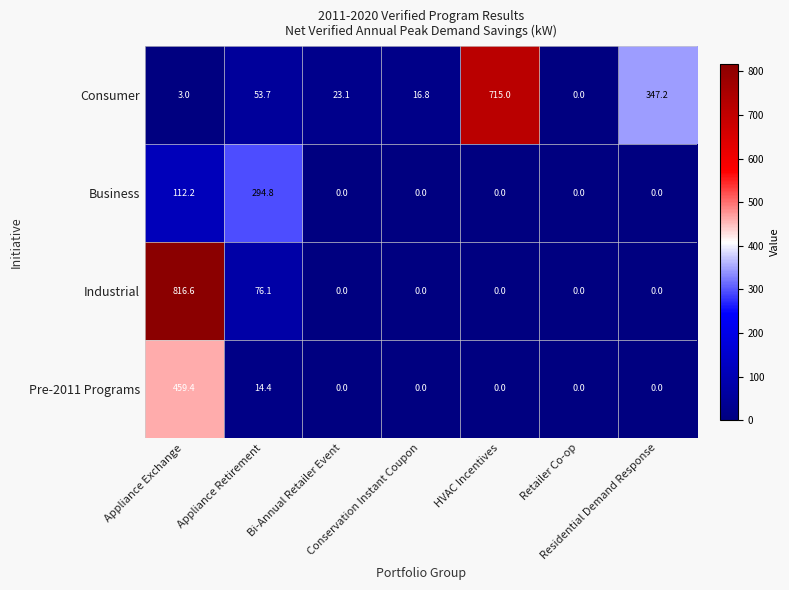

Which series has the largest range (max minus min)?

Industrial